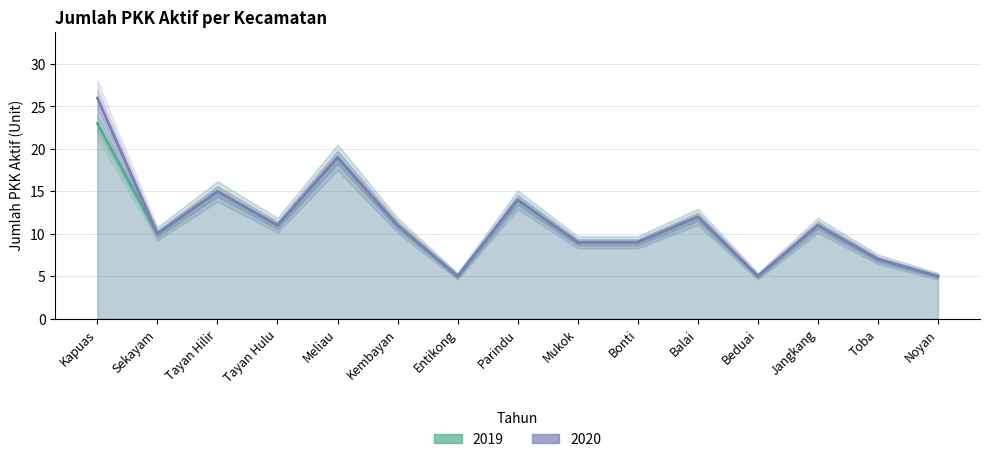

What position from the left is Meliau?

5